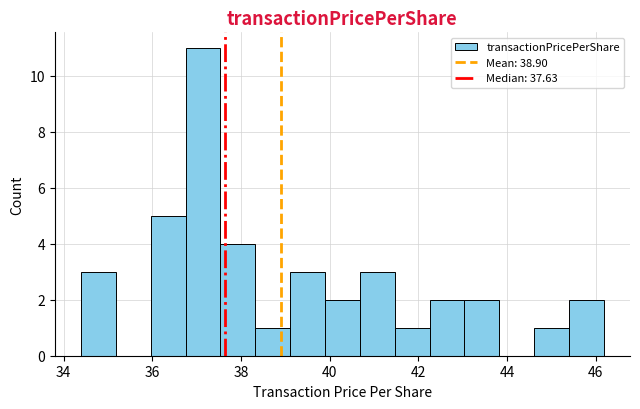

Read against the x-axis, roughly where is the centre of the tallest bar?

37.2